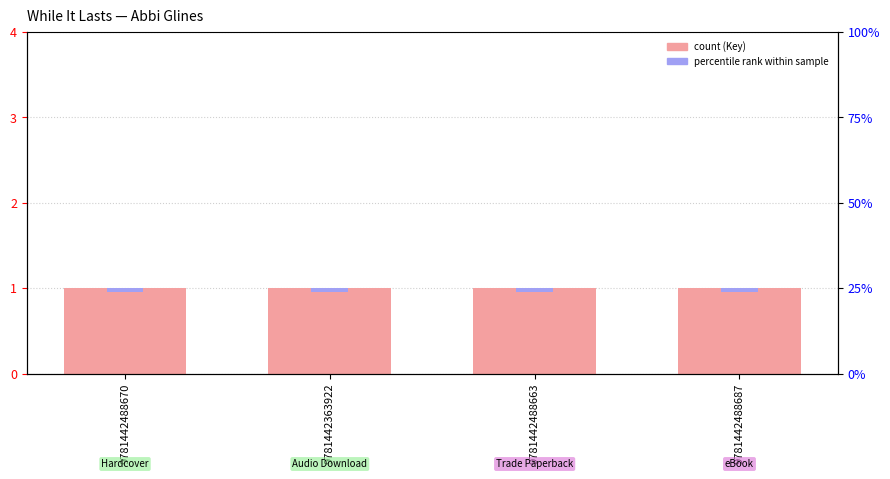

What position from the left is 9781442488687?

4